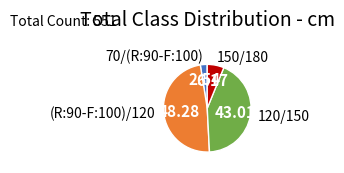

Which slice is the smallest?

70/(R:90-F:100)